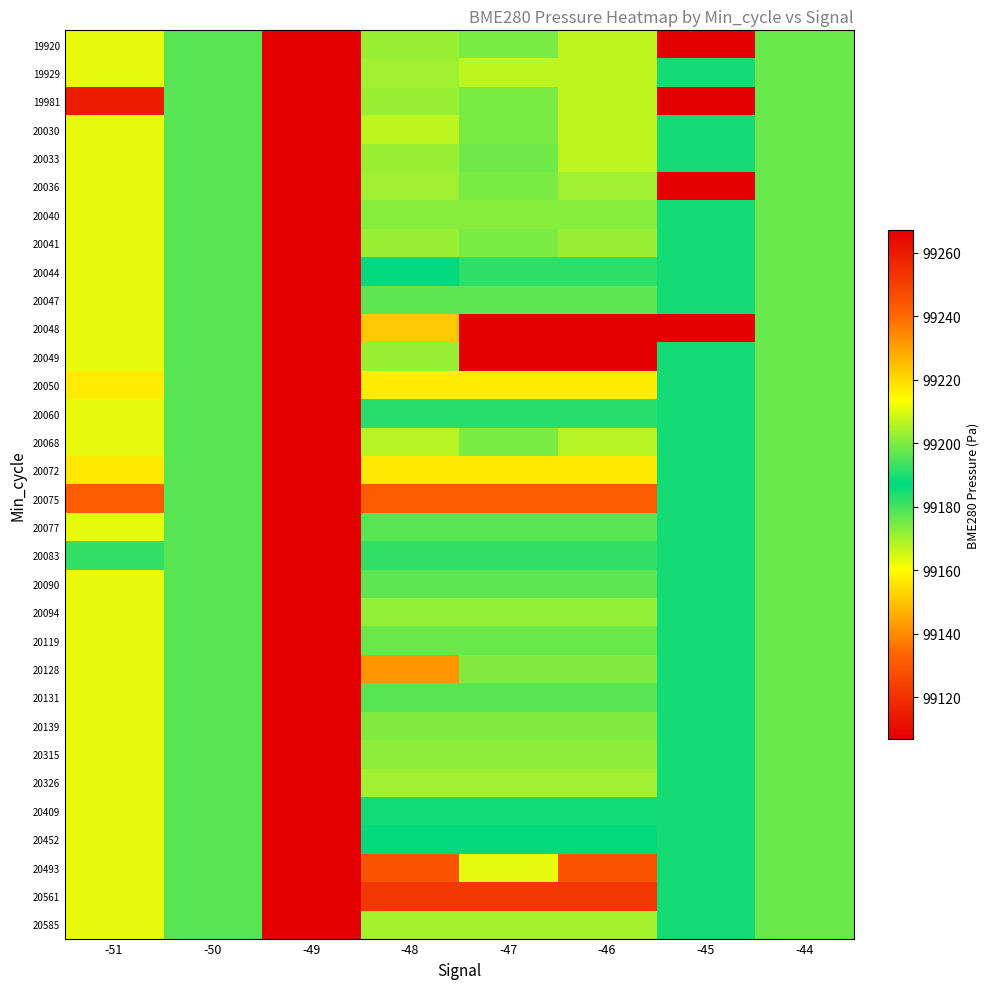

Reading left to right, list all the values displayed in this chart.

19920: -51=99211.2	-50=99178.2	-49=99106.8	-48=99170.7	-47=99174.1	-46=99167.1	-45=99267.1	-44=99176.1
19929: -51=99211.2	-50=99178.2	-49=99106.8	-48=99170.5	-47=99167.1	-46=99167.1	-45=99184.8	-44=99176.1
19981: -51=99259.3	-50=99178.2	-49=99106.8	-48=99170.7	-47=99174.1	-46=99167.1	-45=99267.1	-44=99176.1
20030: -51=99211.2	-50=99178.2	-49=99106.8	-48=99167.2	-47=99174.1	-46=99167.1	-45=99184.8	-44=99176.1
20033: -51=99211.2	-50=99178.2	-49=99106.8	-48=99170.7	-47=99175.6	-46=99167.1	-45=99184.8	-44=99176.1
20036: -51=99211.2	-50=99178.2	-49=99106.8	-48=99170.1	-47=99174.1	-46=99170.1	-45=99267.1	-44=99176.1
20040: -51=99211.2	-50=99178.2	-49=99106.8	-48=99172.9	-47=99172.9	-46=99172.9	-45=99184.8	-44=99176.1
20041: -51=99211.2	-50=99178.2	-49=99106.8	-48=99170.7	-47=99174.1	-46=99170.7	-45=99184.8	-44=99176.1
20044: -51=99211.2	-50=99178.2	-49=99106.8	-48=99186.6	-47=99182.3	-46=99182.3	-45=99184.8	-44=99176.1
20047: -51=99211.2	-50=99178.2	-49=99106.8	-48=99196.5	-47=99196.5	-46=99196.5	-45=99184.8	-44=99176.1
20048: -51=99211.2	-50=99178.2	-49=99106.8	-48=99222.8	-47=99267.1	-46=99267.1	-45=99267.1	-44=99176.1
20049: -51=99211.2	-50=99178.2	-49=99106.8	-48=99170.7	-47=99106.8	-46=99106.8	-45=99184.8	-44=99176.1
20050: -51=99216.9	-50=99178.2	-49=99106.8	-48=99216.9	-47=99216.9	-46=99216.9	-45=99184.8	-44=99176.1
20060: -51=99211.2	-50=99178.2	-49=99106.8	-48=99182.7	-47=99182.7	-46=99182.7	-45=99184.8	-44=99176.1
20068: -51=99211.2	-50=99178.2	-49=99106.8	-48=99167.8	-47=99174.1	-46=99167.8	-45=99184.8	-44=99176.1
20072: -51=99217.5	-50=99178.2	-49=99106.8	-48=99217.5	-47=99217.5	-46=99217.5	-45=99184.8	-44=99176.1
20075: -51=99242.7	-50=99178.2	-49=99106.8	-48=99242.7	-47=99242.7	-46=99242.7	-45=99184.8	-44=99176.1
20077: -51=99211.2	-50=99178.2	-49=99106.8	-48=99178.0	-47=99178.0	-46=99178.0	-45=99184.8	-44=99176.1
20083: -51=99192.0	-50=99178.2	-49=99106.8	-48=99192.0	-47=99192.0	-46=99192.0	-45=99184.8	-44=99176.1
20090: -51=99211.2	-50=99178.2	-49=99106.8	-48=99177.3	-47=99177.3	-46=99177.3	-45=99184.8	-44=99176.1
20094: -51=99211.2	-50=99178.2	-49=99106.8	-48=99202.6	-47=99202.6	-46=99202.6	-45=99184.8	-44=99176.1
20119: -51=99211.2	-50=99178.2	-49=99106.8	-48=99176.1	-47=99176.1	-46=99176.1	-45=99184.8	-44=99176.1
20128: -51=99211.2	-50=99178.2	-49=99106.8	-48=99231.8	-47=99173.7	-46=99173.7	-45=99184.8	-44=99176.1
20131: -51=99211.2	-50=99178.2	-49=99106.8	-48=99178.2	-47=99178.2	-46=99178.2	-45=99184.8	-44=99176.1
20139: -51=99211.2	-50=99178.2	-49=99106.8	-48=99173.7	-47=99173.7	-46=99173.7	-45=99184.8	-44=99176.1
20315: -51=99211.2	-50=99178.2	-49=99106.8	-48=99172.0	-47=99172.0	-46=99172.0	-45=99184.8	-44=99176.1
20326: -51=99211.2	-50=99178.2	-49=99106.8	-48=99170.5	-47=99170.5	-46=99170.5	-45=99184.8	-44=99176.1
20409: -51=99211.2	-50=99178.2	-49=99106.8	-48=99188.6	-47=99188.6	-46=99188.6	-45=99184.8	-44=99176.1
20452: -51=99211.2	-50=99178.2	-49=99106.8	-48=99186.6	-47=99186.6	-46=99186.6	-45=99184.8	-44=99176.1
20493: -51=99211.2	-50=99178.2	-49=99106.8	-48=99244.6	-47=99211.2	-46=99244.6	-45=99184.8	-44=99176.1
20561: -51=99211.2	-50=99178.2	-49=99106.8	-48=99252.7	-47=99252.7	-46=99252.7	-45=99184.8	-44=99176.1
20585: -51=99211.2	-50=99178.2	-49=99106.8	-48=99169.5	-47=99169.5	-46=99169.5	-45=99184.8	-44=99176.1